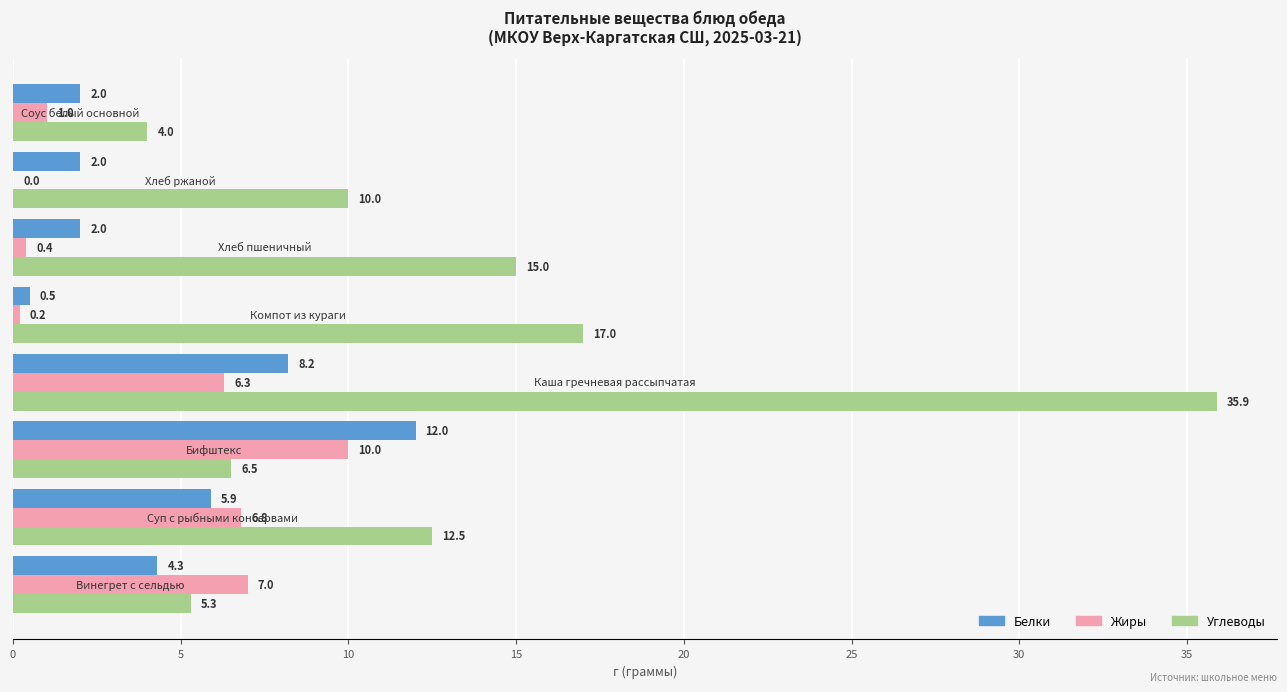

Which series has the largest total across all categories?

Углеводы